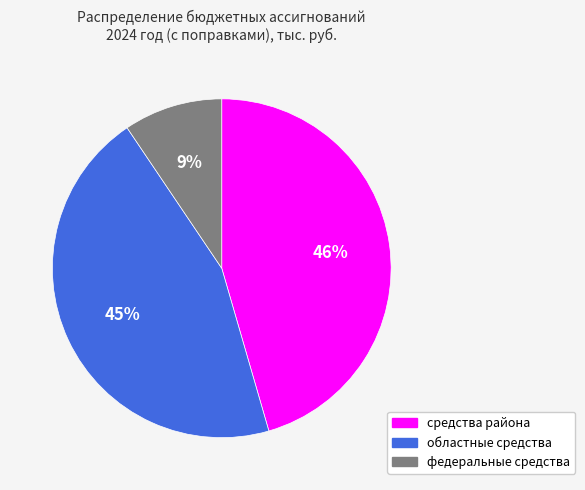

Which slice is the smallest?

федеральные средства